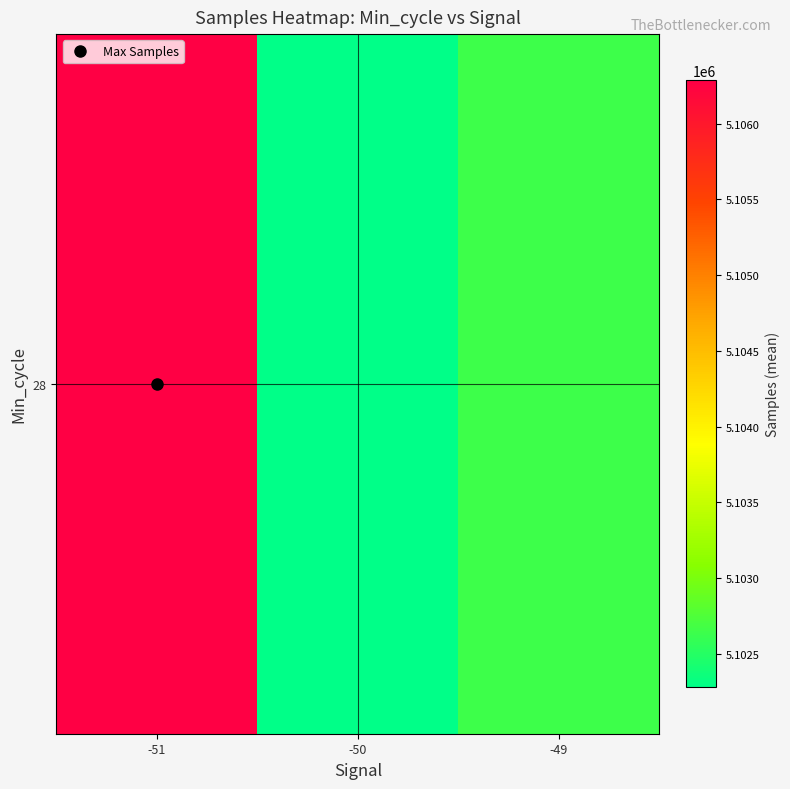

What is the difference between the maximum and minimum values?

4010.5